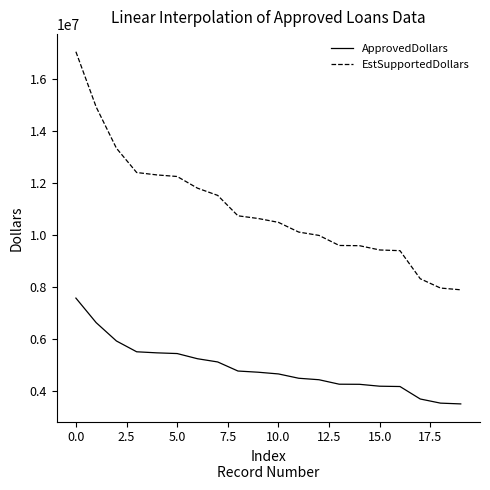

List the series in order of their overall mean, highest first.

EstSupportedDollars, ApprovedDollars